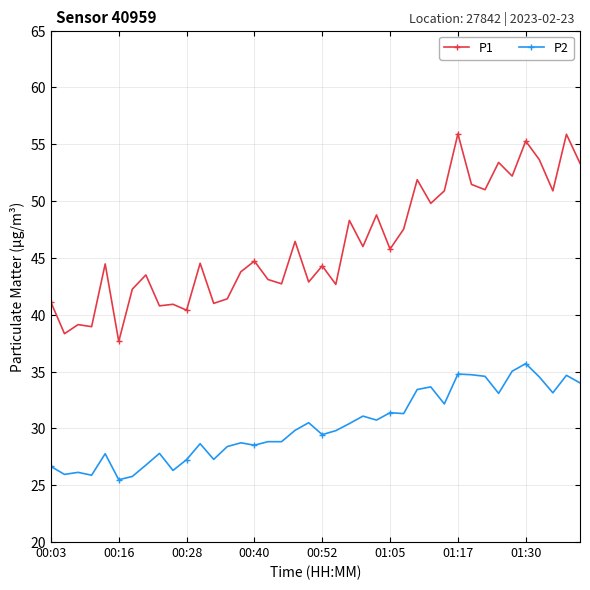

Which series has the widest spread of values?

P1